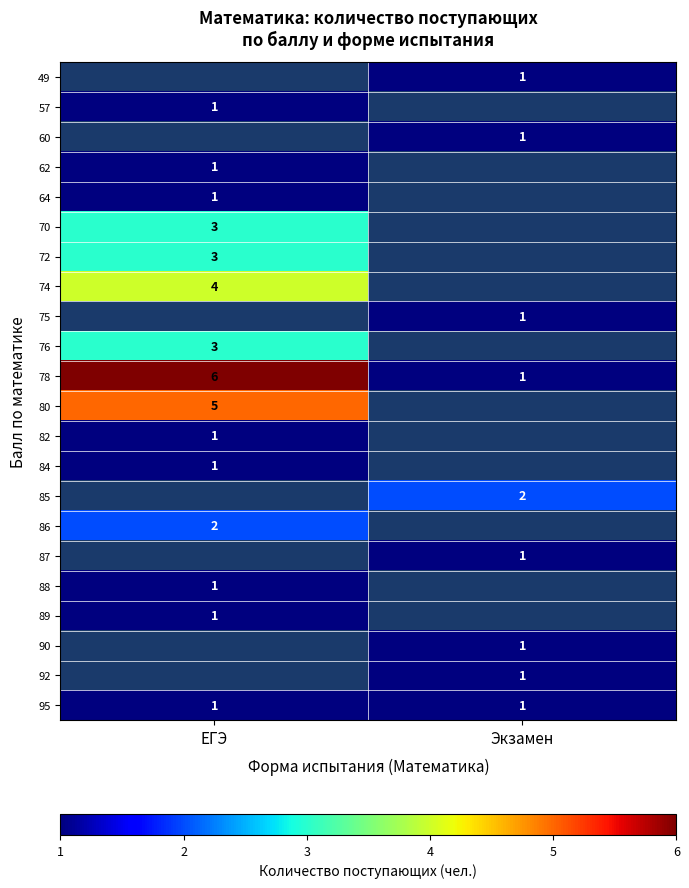

Between Экзамен and ЕГЭ, which is larger?

ЕГЭ